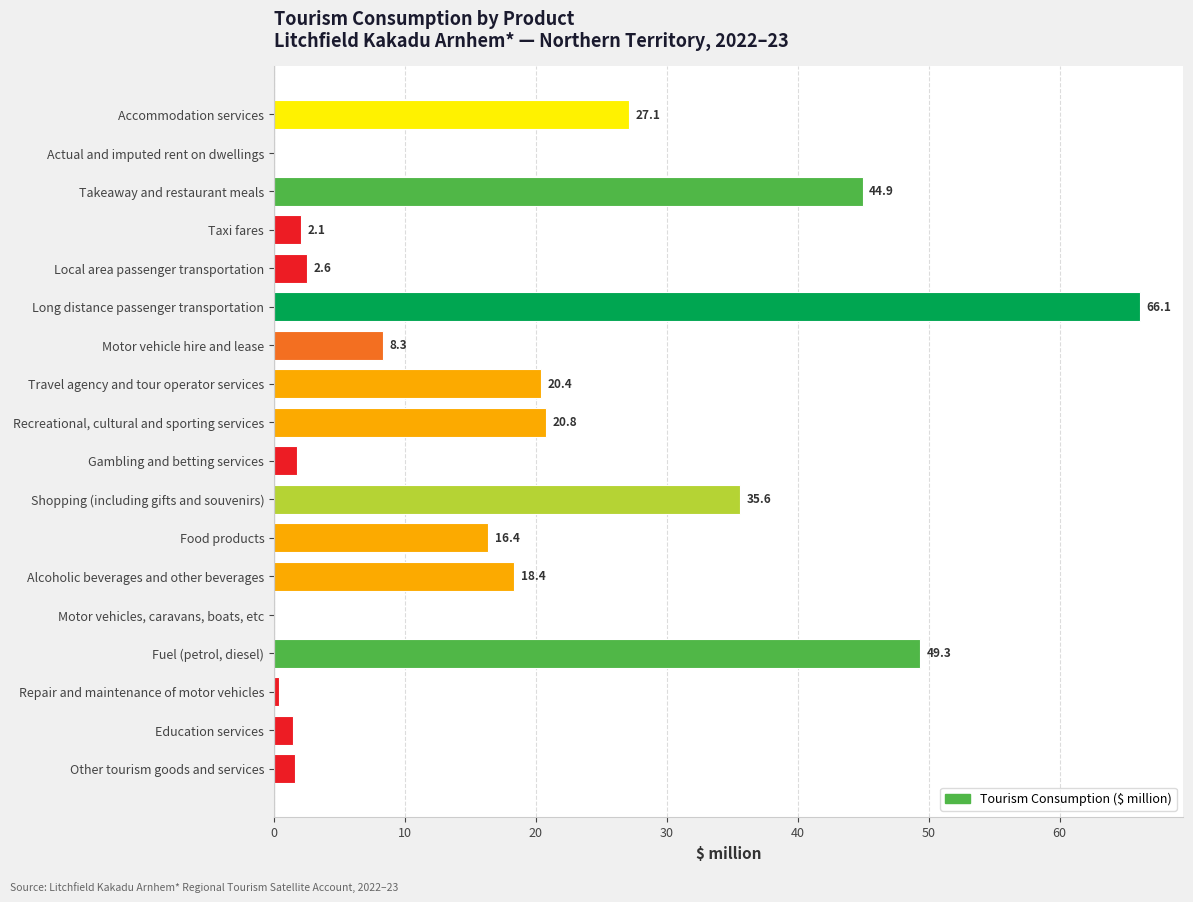

What is the greatest value displayed?

66.1